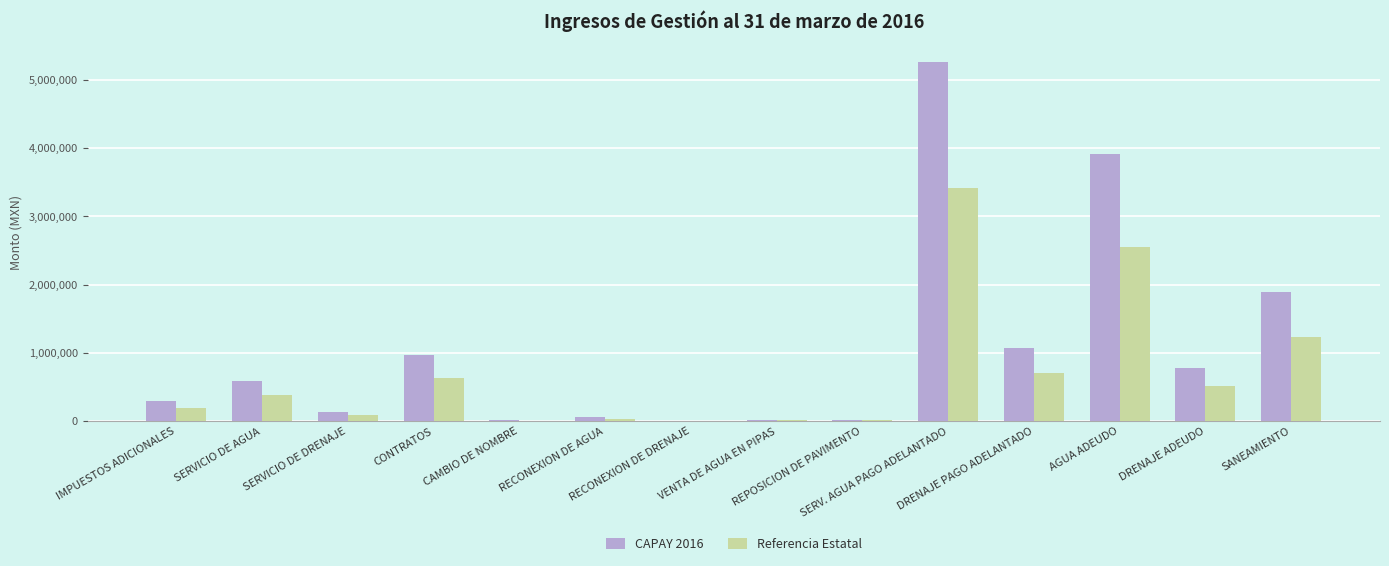

Which label corresponds to the largest value in the chart?

SERV. AGUA PAGO ADELANTADO